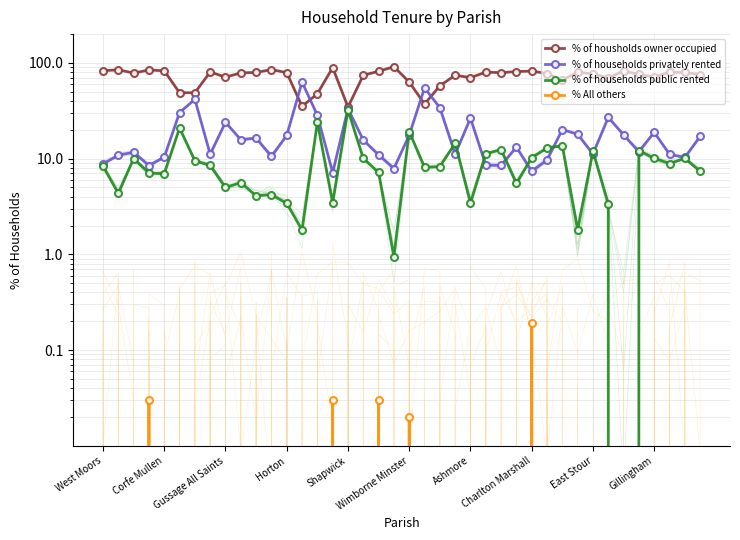

True or false: % of households privately rented and % of housholds owner occupied intersect in this chart.

True